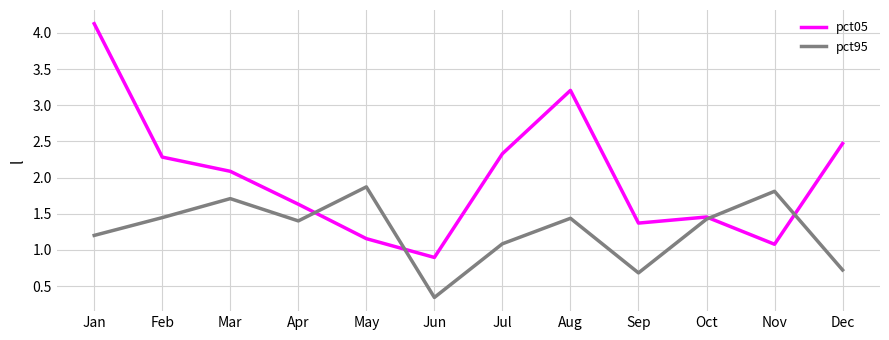

The pct95 series shows 3.2 at May. True or false?

False